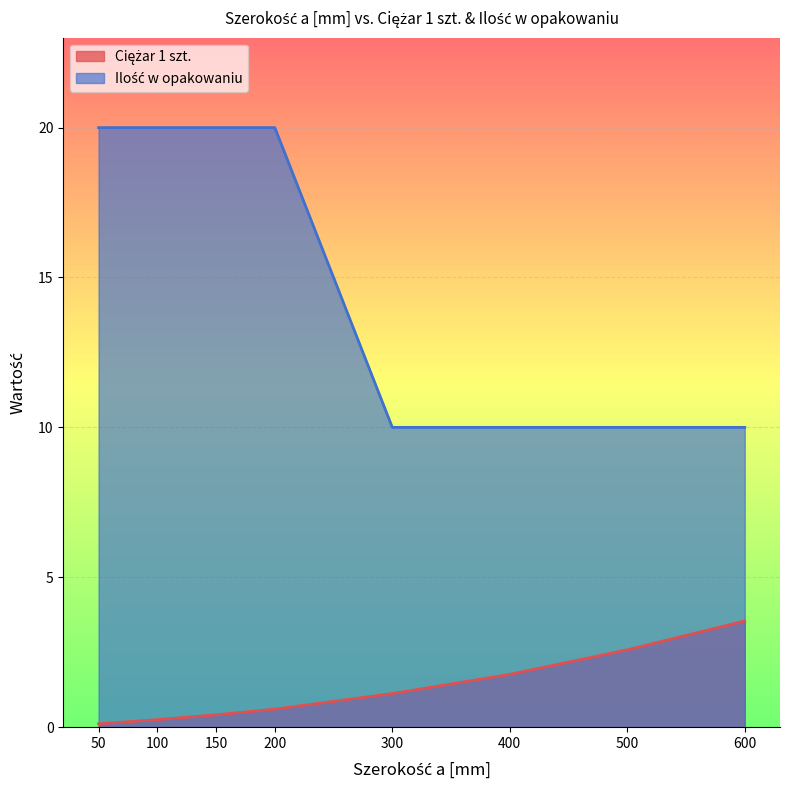

What value does the Ciężar 1 szt. series have at 400?

1.8